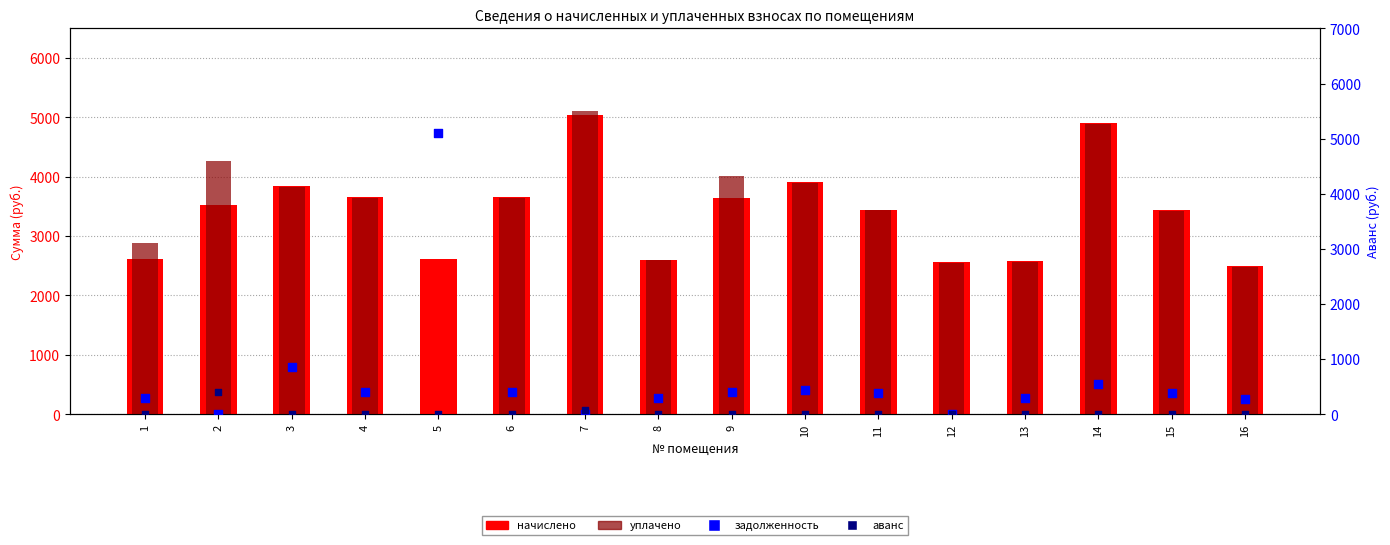

Which series reaches the minimum Y coordinate?

уплачено